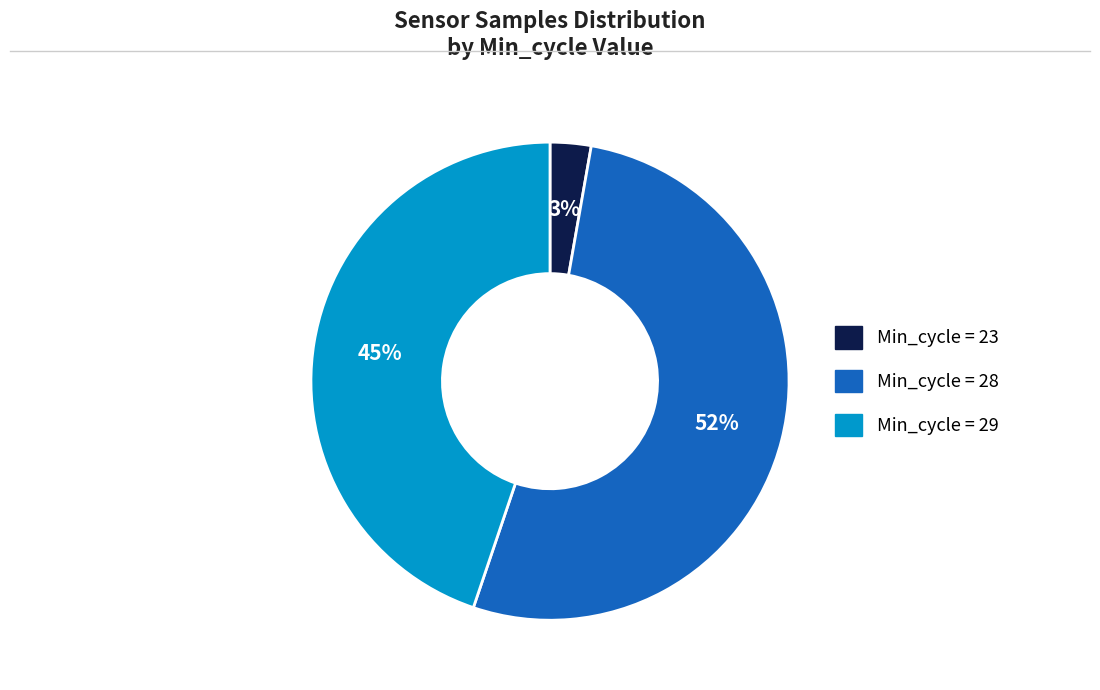

Count the number of slices in the pie.

3